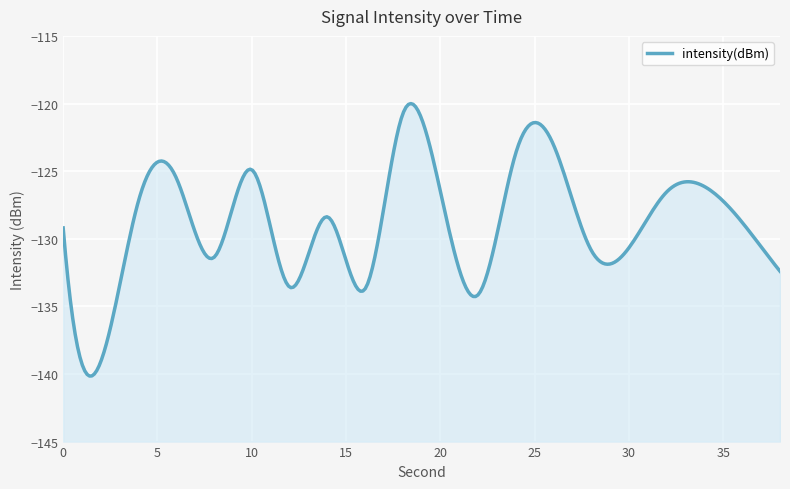

Rank the categories by value from lowest to highest.

2, 22, 16, 12, 38, 8, 28, 30, 0, 36, 14, 4, 32, 20, 34, 6, 10, 24, 26, 18